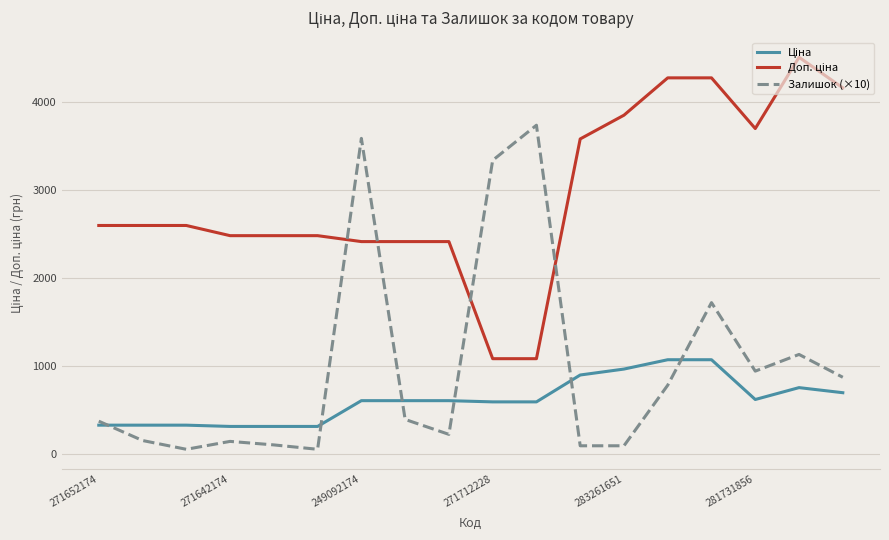

What is the greatest value displayed?

4513.3